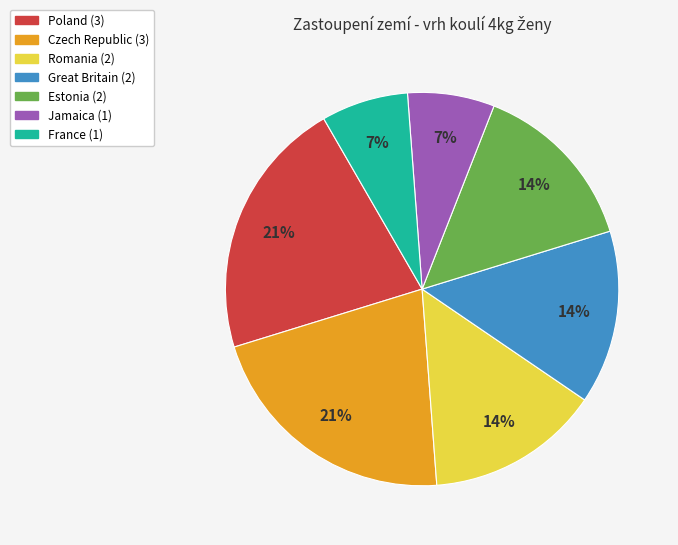

To the nearest percent, what is the difference between the largest and smallest slice percentages?

14%